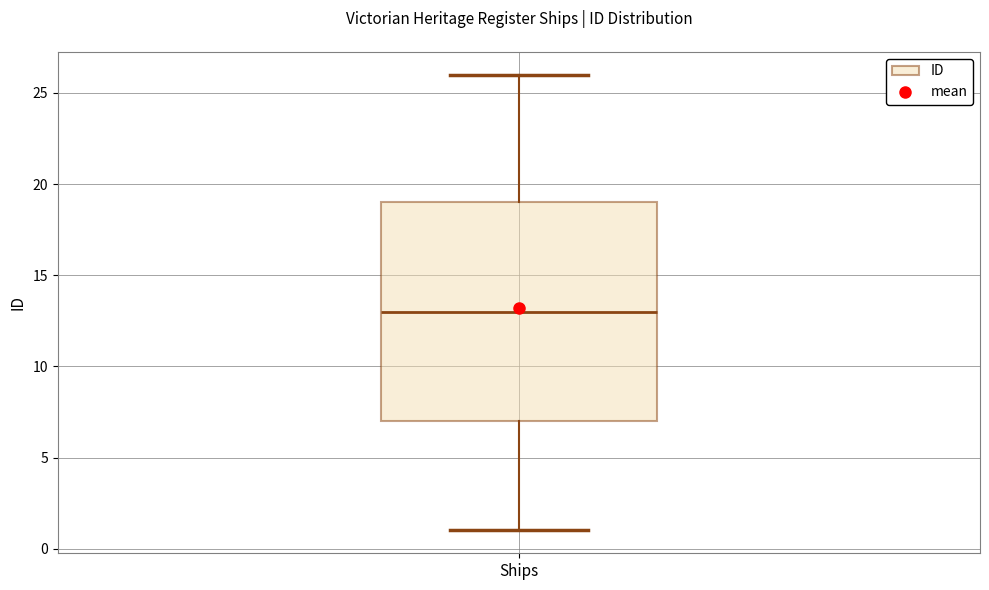

Read this box plot against the y-axis: the position of the median line, the range covered by the box, and the ends of both whiskers. The values are not printed on the chart, so give them approximately, as read against the axis.

median 13, box 7 to 19, whiskers 1 to 26